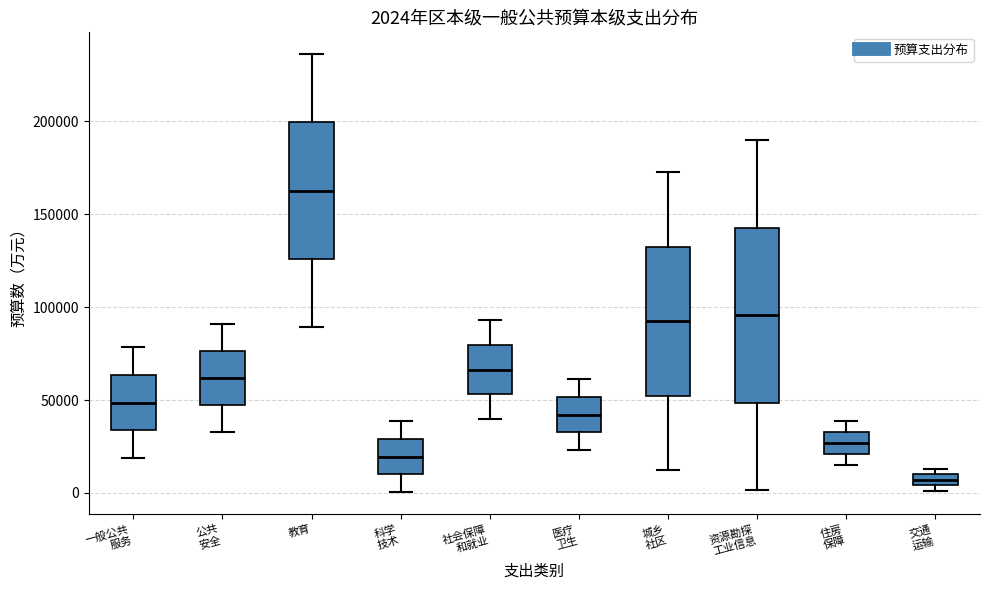

Comparing the boxes themselves (not the whiskers), which one is the tallest?

资源勘探 工业信息